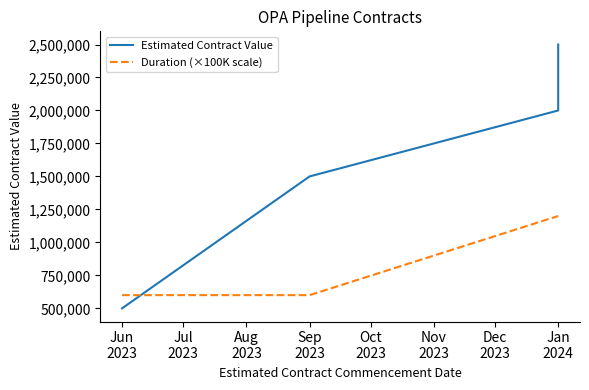

The Duration (×100K scale) series shows 600000 at Sep 2023. True or false?

True